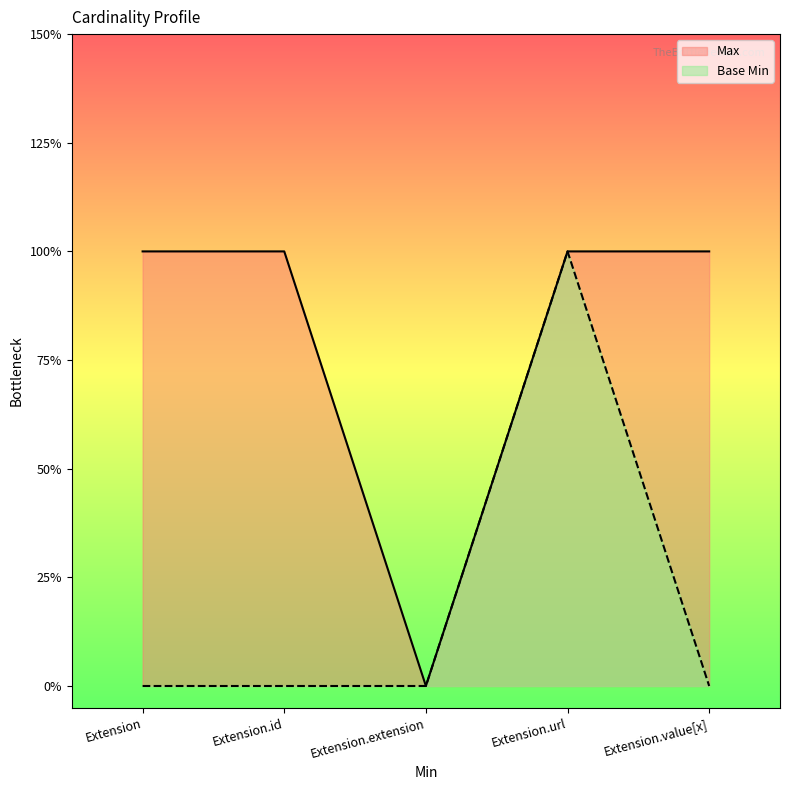

What is the label of the 4th point from the left?

Extension.url